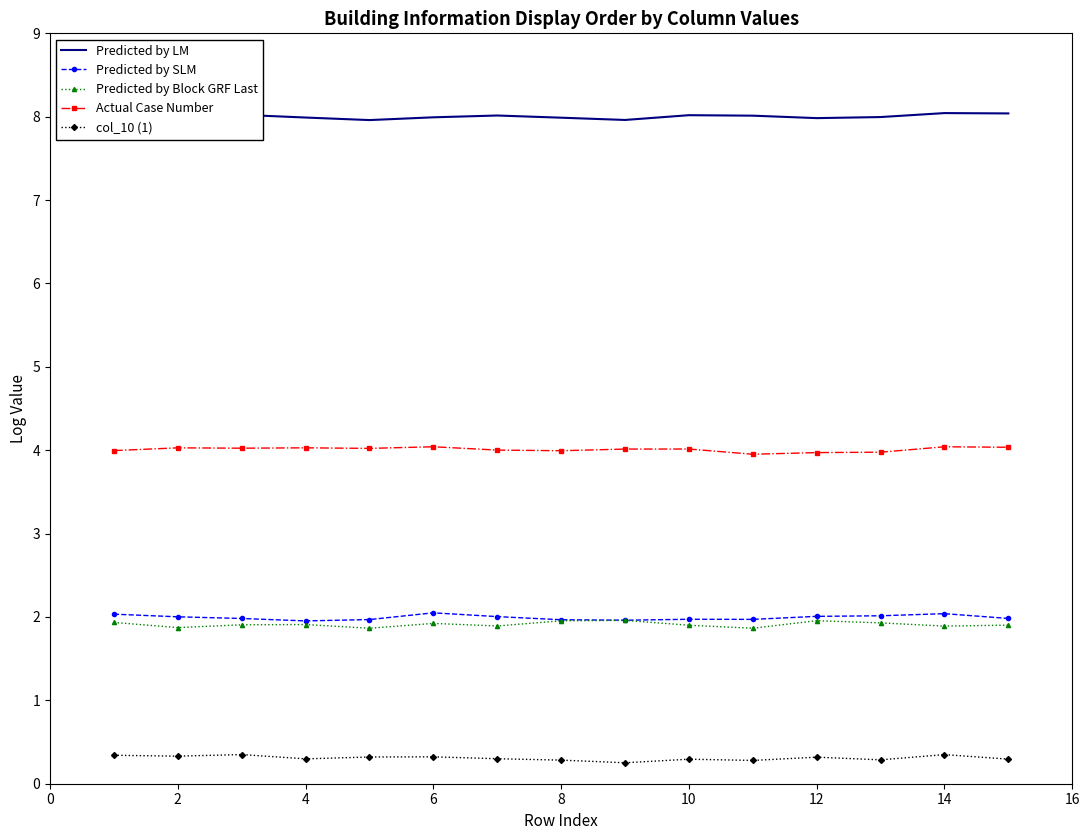

Is the value of Predicted by SLM at 4 greater than the value of col_10 (1) at 4?

Yes